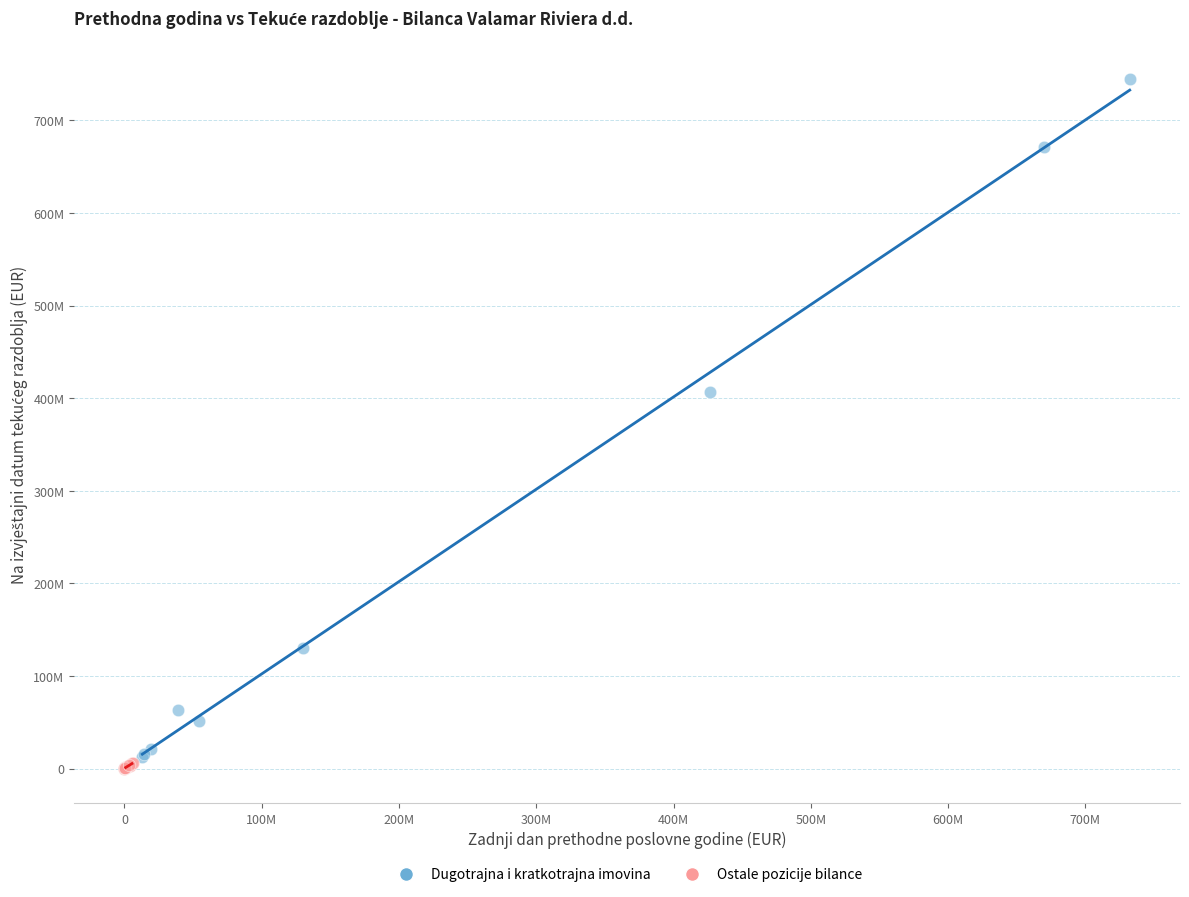

Which series contains the highest Y value?

Dugotrajna i kratkotrajna imovina